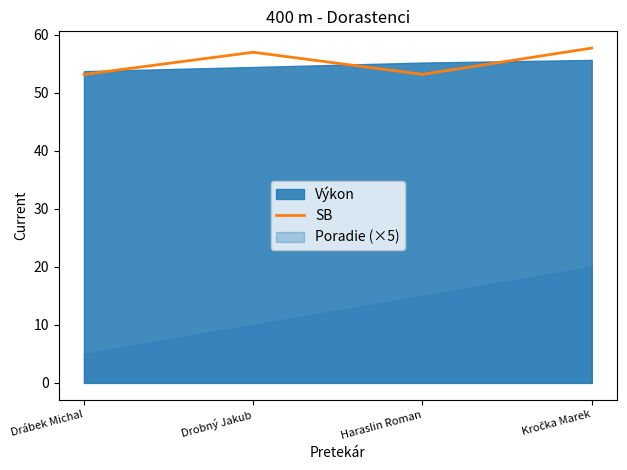

Reading left to right, extract all data points from this chart.

53.2	57.0	53.2	57.7